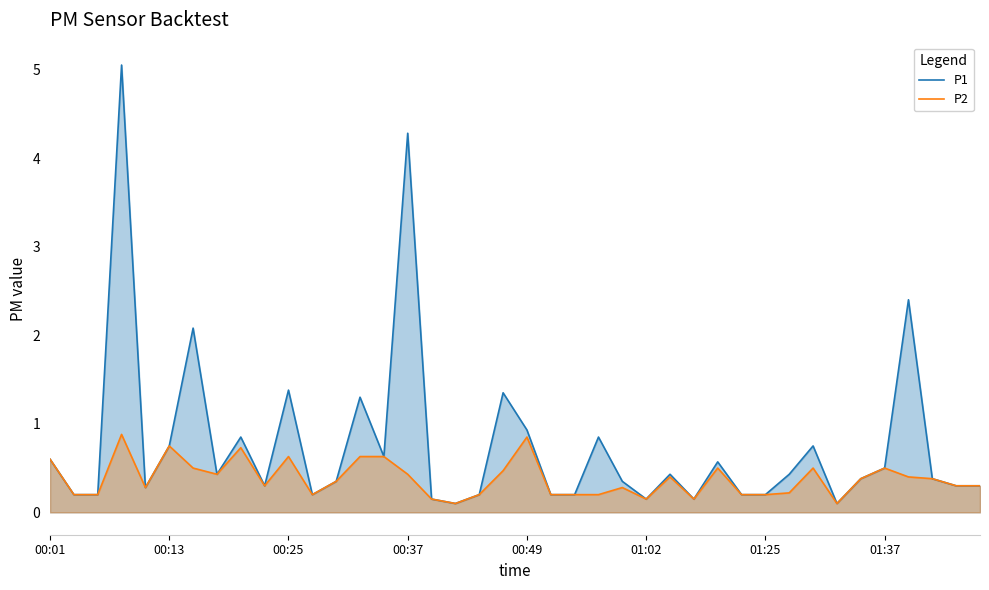

What is the value of the P2 point at the 19th from the left?

0.2